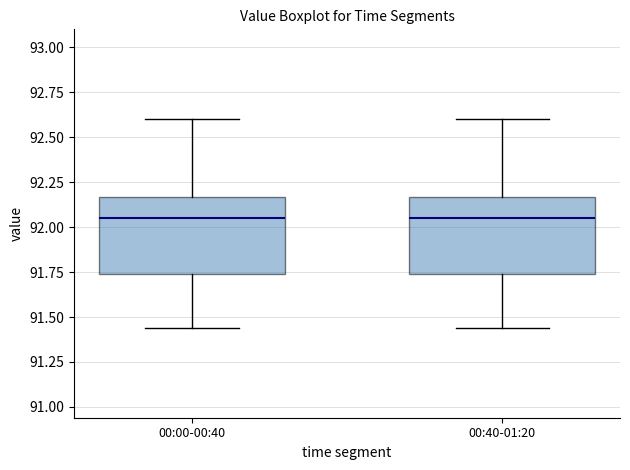

Where does the lower whisker of the box for 00:00-00:40 end on the y-axis? The values are not printed on the chart, so give them approximately, as read against the axis.

91.45